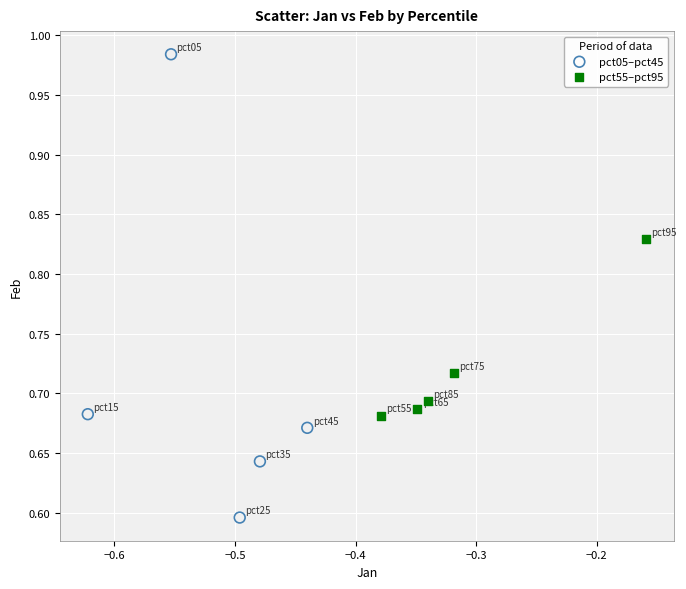

What are all the series names shown in the legend?

pct05–pct45, pct55–pct95